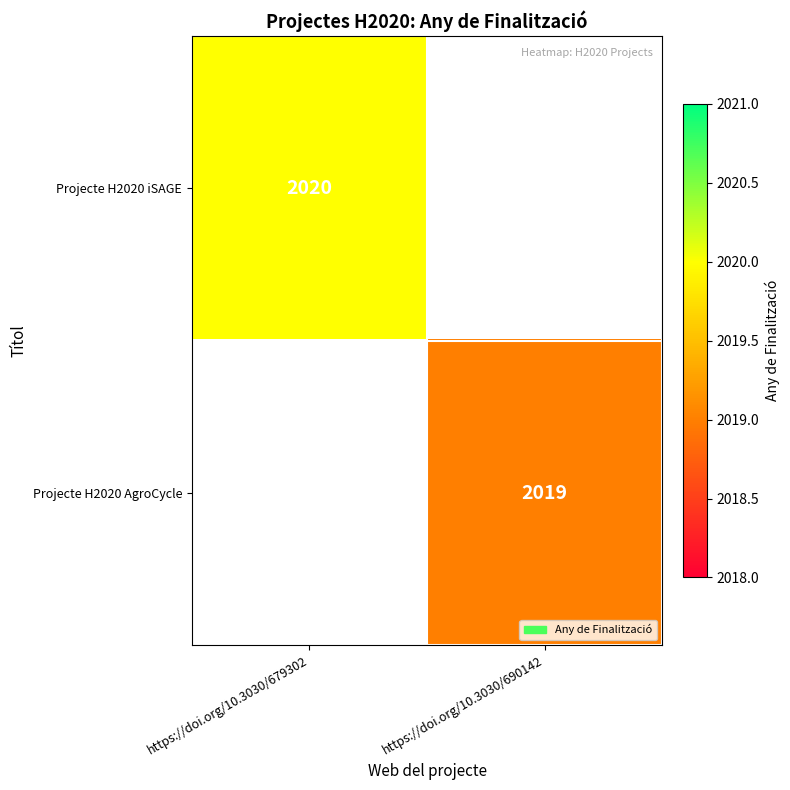

What is the smallest value displayed?

2019.0